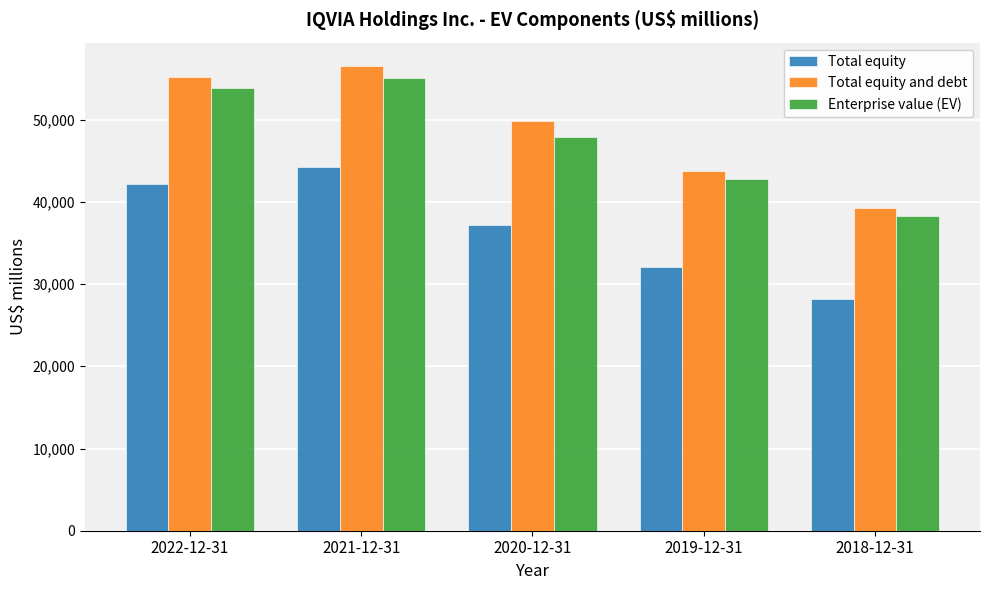

What is the label of the 2nd bar from the right?

2019-12-31